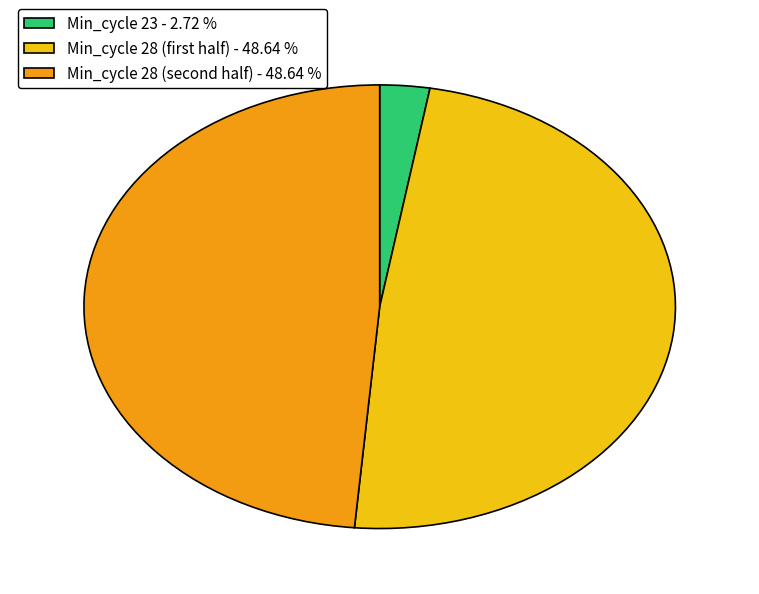

What is the smallest slice in the pie chart?

Min_cycle 23 - 2.72 %